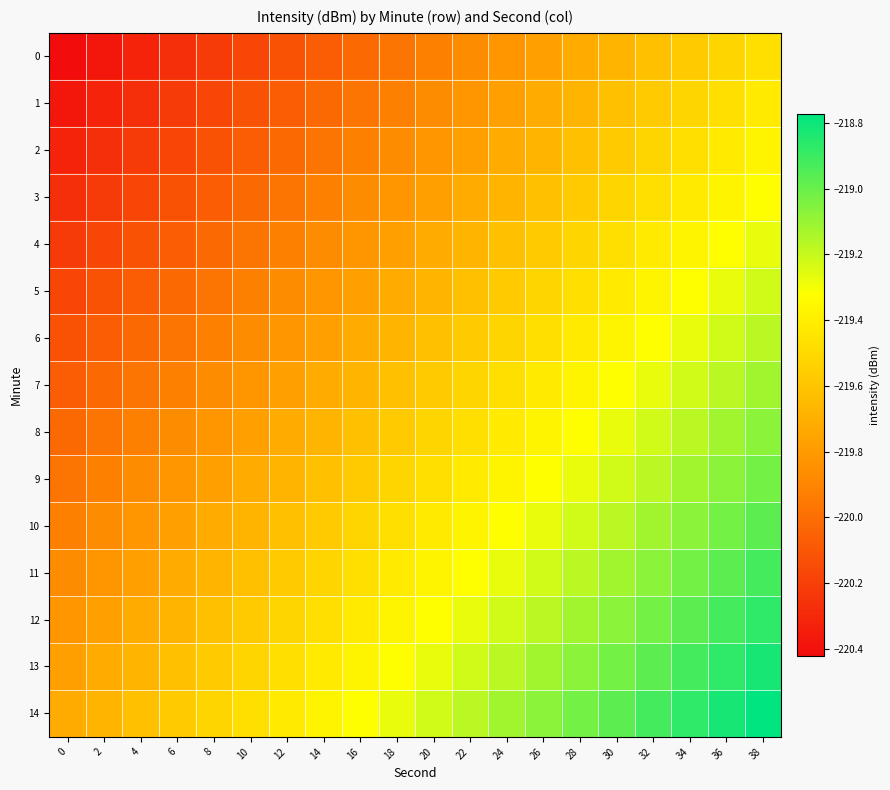

Reading left to right, list all the values displayed in this chart.

0: 0=-220.4	2=-220.4	4=-220.3	6=-220.3	8=-220.2	10=-220.2	12=-220.1	14=-220.1	16=-220.0	18=-220.0	20=-219.9	22=-219.9	24=-219.8	26=-219.8	28=-219.7	30=-219.7	32=-219.6	34=-219.6	36=-219.5	38=-219.5
1: 0=-220.4	2=-220.3	4=-220.3	6=-220.2	8=-220.2	10=-220.1	12=-220.1	14=-220.0	16=-220.0	18=-219.9	20=-219.9	22=-219.8	24=-219.8	26=-219.7	28=-219.7	30=-219.6	32=-219.6	34=-219.5	36=-219.5	38=-219.4
2: 0=-220.3	2=-220.3	4=-220.2	6=-220.2	8=-220.1	10=-220.1	12=-220.0	14=-220.0	16=-219.9	18=-219.9	20=-219.8	22=-219.8	24=-219.7	26=-219.7	28=-219.6	30=-219.6	32=-219.5	34=-219.5	36=-219.4	38=-219.4
3: 0=-220.3	2=-220.2	4=-220.2	6=-220.1	8=-220.1	10=-220.0	12=-220.0	14=-219.9	16=-219.9	18=-219.8	20=-219.8	22=-219.7	24=-219.7	26=-219.6	28=-219.6	30=-219.5	32=-219.5	34=-219.4	36=-219.4	38=-219.3
4: 0=-220.2	2=-220.2	4=-220.1	6=-220.1	8=-220.0	10=-220.0	12=-219.9	14=-219.9	16=-219.8	18=-219.8	20=-219.7	22=-219.7	24=-219.6	26=-219.6	28=-219.5	30=-219.5	32=-219.4	34=-219.4	36=-219.3	38=-219.3
5: 0=-220.2	2=-220.1	4=-220.1	6=-220.0	8=-220.0	10=-219.9	12=-219.9	14=-219.8	16=-219.8	18=-219.7	20=-219.7	22=-219.6	24=-219.6	26=-219.5	28=-219.5	30=-219.4	32=-219.4	34=-219.3	36=-219.3	38=-219.2
6: 0=-220.1	2=-220.1	4=-220.0	6=-220.0	8=-219.9	10=-219.9	12=-219.8	14=-219.8	16=-219.7	18=-219.7	20=-219.6	22=-219.6	24=-219.5	26=-219.5	28=-219.4	30=-219.4	32=-219.3	34=-219.3	36=-219.2	38=-219.2
7: 0=-220.1	2=-220.0	4=-220.0	6=-219.9	8=-219.9	10=-219.8	12=-219.8	14=-219.7	16=-219.7	18=-219.6	20=-219.6	22=-219.5	24=-219.5	26=-219.4	28=-219.4	30=-219.3	32=-219.3	34=-219.2	36=-219.2	38=-219.1
8: 0=-220.0	2=-220.0	4=-219.9	6=-219.9	8=-219.8	10=-219.8	12=-219.7	14=-219.7	16=-219.6	18=-219.6	20=-219.5	22=-219.5	24=-219.4	26=-219.4	28=-219.3	30=-219.3	32=-219.2	34=-219.2	36=-219.1	38=-219.1
9: 0=-220.0	2=-219.9	4=-219.9	6=-219.8	8=-219.8	10=-219.7	12=-219.7	14=-219.6	16=-219.6	18=-219.5	20=-219.5	22=-219.4	24=-219.4	26=-219.3	28=-219.3	30=-219.2	32=-219.2	34=-219.1	36=-219.1	38=-219.0
10: 0=-219.9	2=-219.9	4=-219.8	6=-219.8	8=-219.7	10=-219.7	12=-219.6	14=-219.6	16=-219.5	18=-219.5	20=-219.4	22=-219.4	24=-219.3	26=-219.3	28=-219.2	30=-219.2	32=-219.1	34=-219.1	36=-219.0	38=-219.0
11: 0=-219.9	2=-219.8	4=-219.8	6=-219.7	8=-219.7	10=-219.6	12=-219.6	14=-219.5	16=-219.5	18=-219.4	20=-219.4	22=-219.3	24=-219.3	26=-219.2	28=-219.2	30=-219.1	32=-219.1	34=-219.0	36=-219.0	38=-218.9
12: 0=-219.8	2=-219.8	4=-219.7	6=-219.7	8=-219.6	10=-219.6	12=-219.5	14=-219.5	16=-219.4	18=-219.4	20=-219.3	22=-219.3	24=-219.2	26=-219.2	28=-219.1	30=-219.1	32=-219.0	34=-219.0	36=-218.9	38=-218.9
13: 0=-219.8	2=-219.7	4=-219.7	6=-219.6	8=-219.6	10=-219.5	12=-219.5	14=-219.4	16=-219.4	18=-219.3	20=-219.3	22=-219.2	24=-219.2	26=-219.1	28=-219.1	30=-219.0	32=-219.0	34=-218.9	36=-218.9	38=-218.8
14: 0=-219.7	2=-219.7	4=-219.6	6=-219.6	8=-219.5	10=-219.5	12=-219.4	14=-219.4	16=-219.3	18=-219.3	20=-219.2	22=-219.2	24=-219.1	26=-219.1	28=-219.0	30=-219.0	32=-218.9	34=-218.9	36=-218.8	38=-218.8